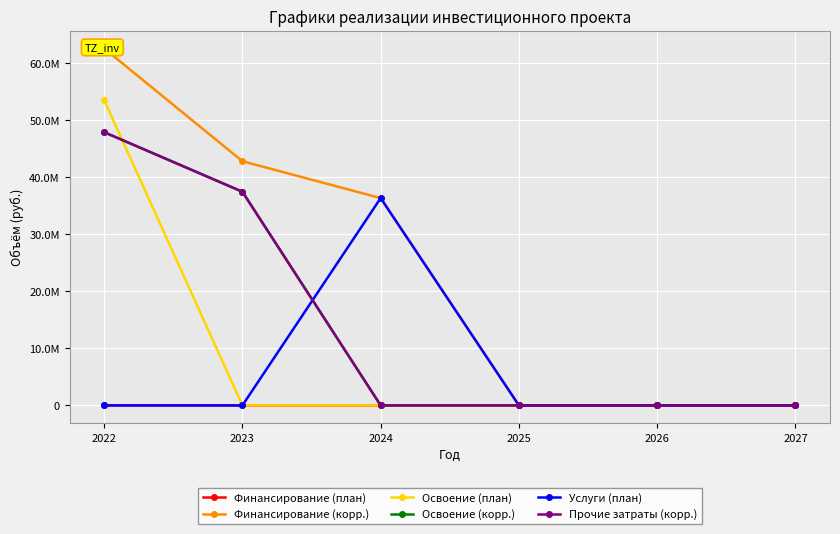

Is this an area chart (filled region under the line)?

No